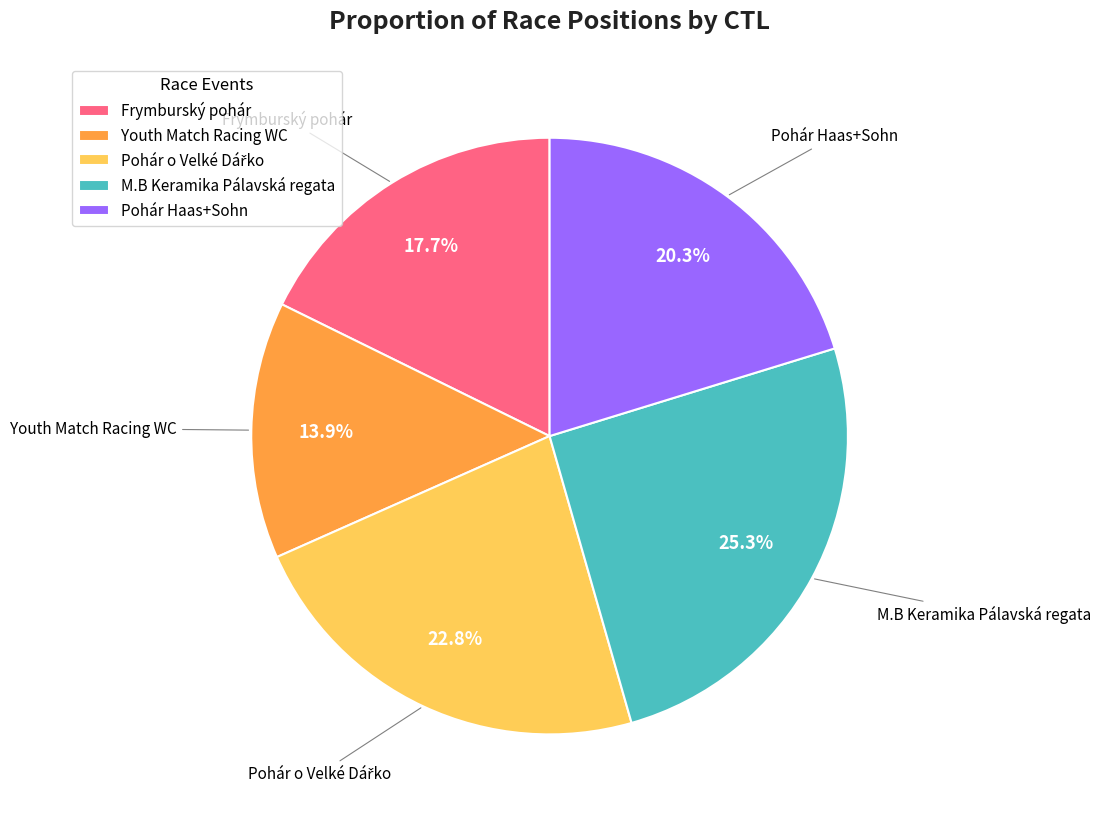

Is there any slice that represents more than half of the pie?

No